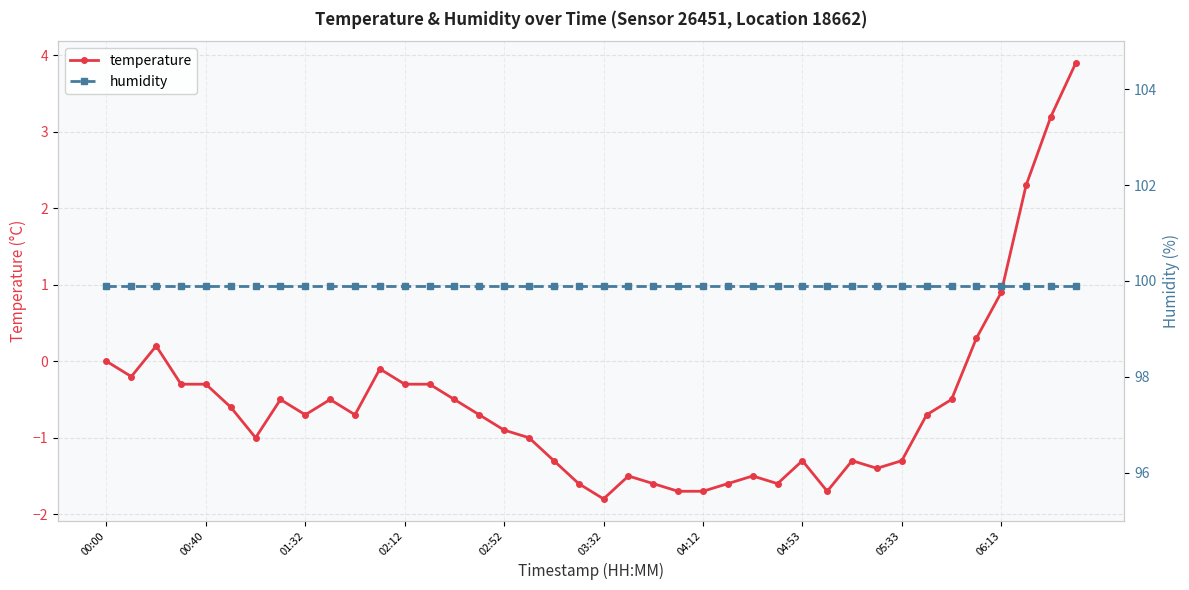

Where is temperature nearest to the value 1?

06:13